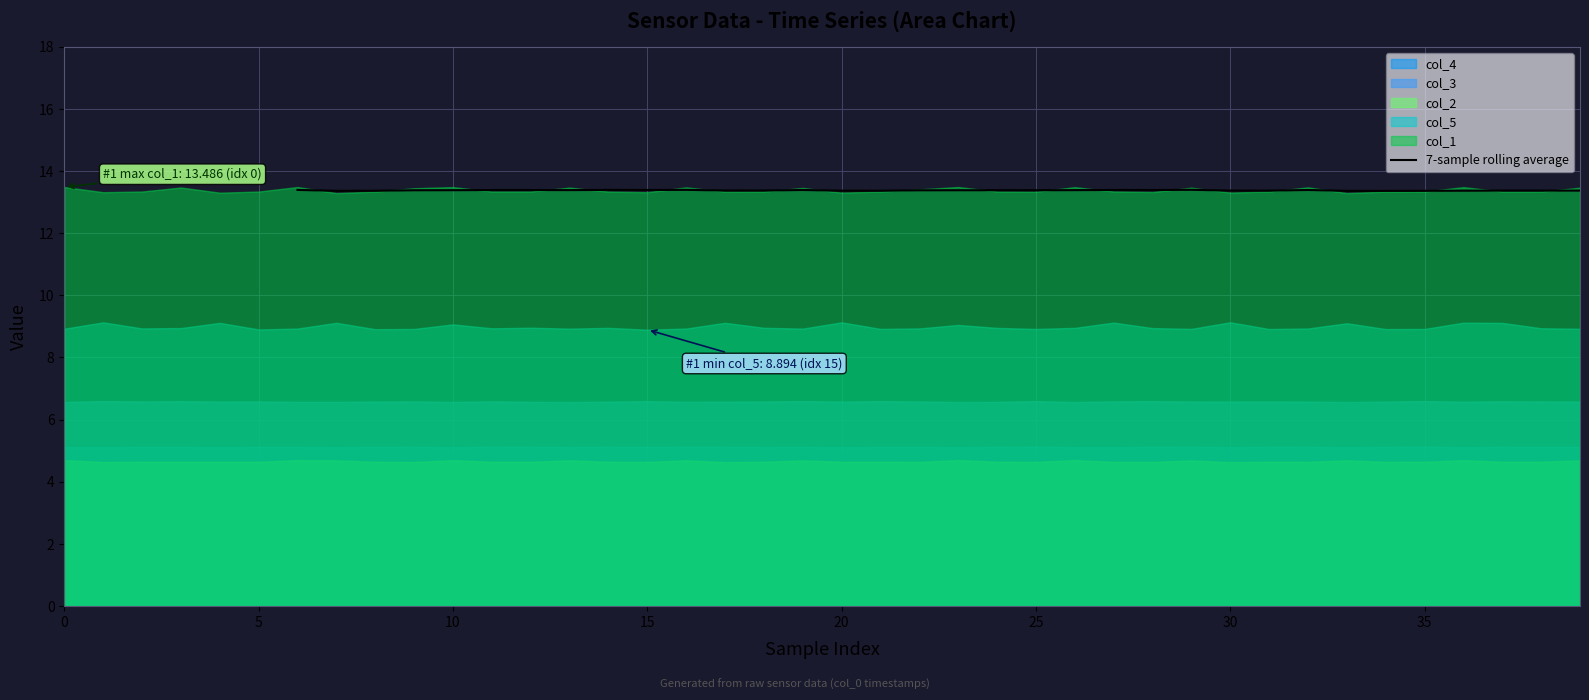

What is the value of the 15th point from the left?

13.4